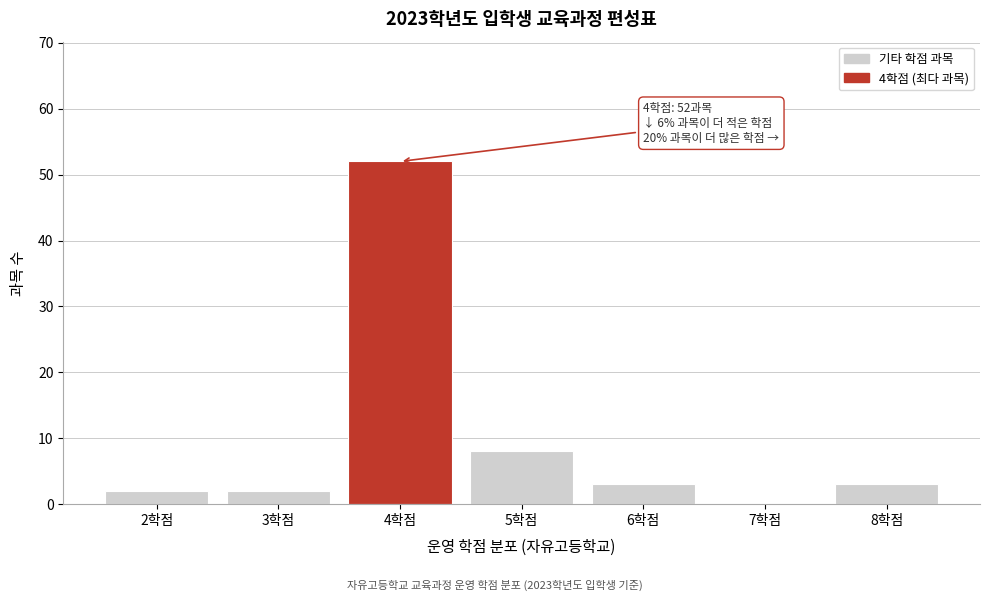

Over which range of the x-axis is the bar tallest?

3.5 to 4.5